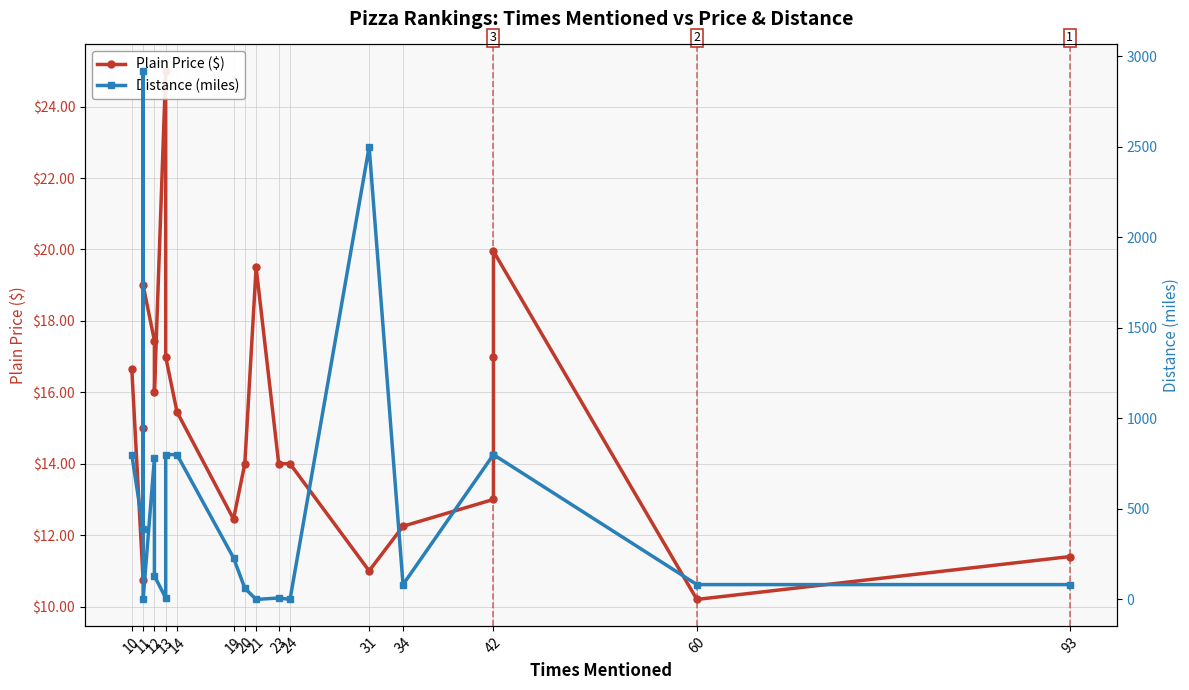

Where does the Plain Price ($) series first go above 15?

10